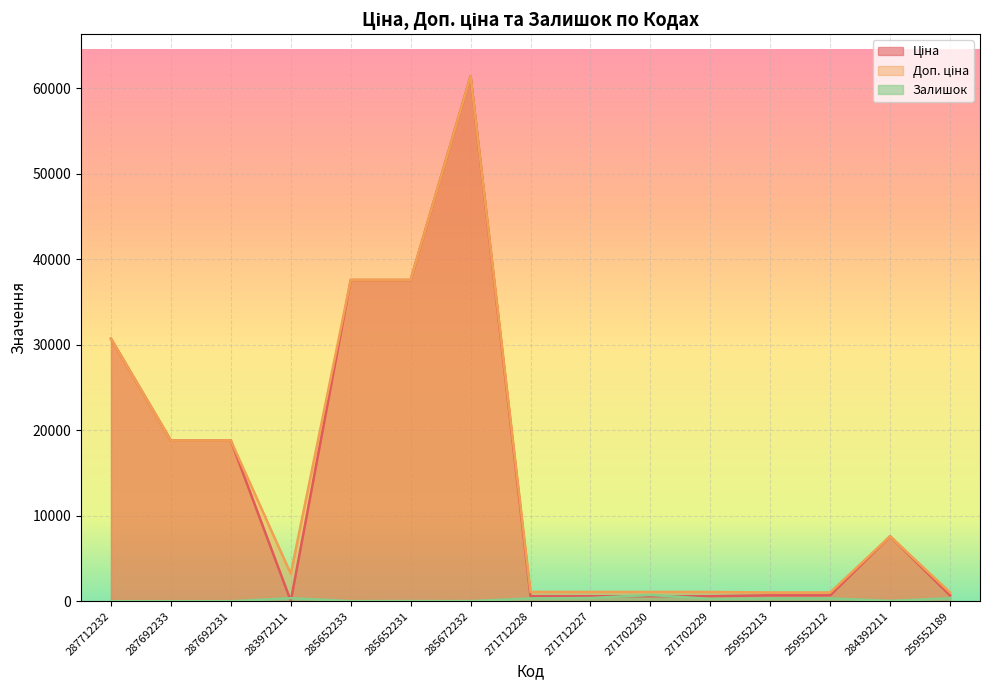

How many values in the Залишок series are below 273?

7